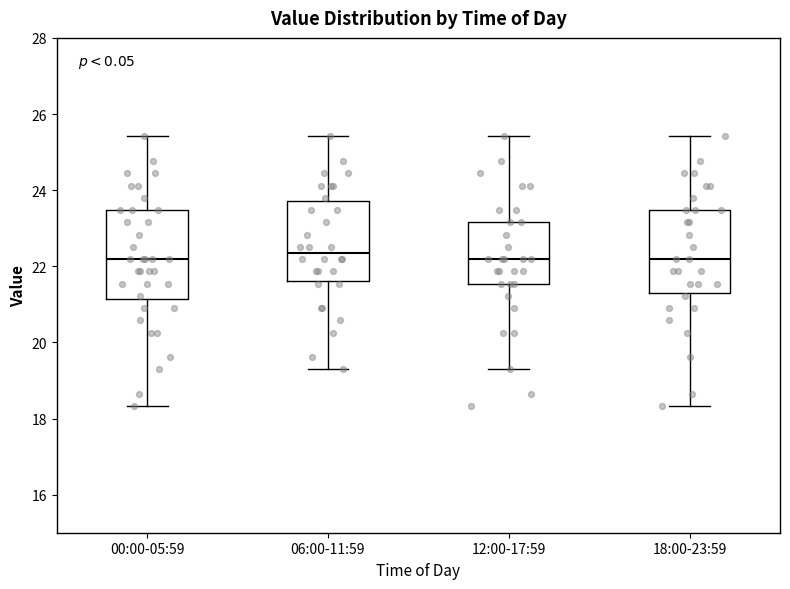

Where does the median line of the box for 00:00-05:59 sit on the y-axis? The values are not printed on the chart, so give them approximately, as read against the axis.

22.2